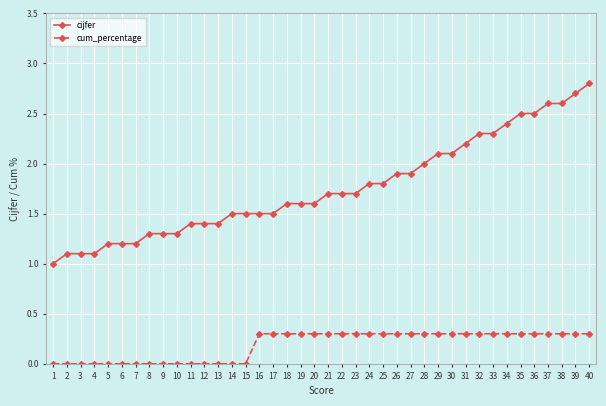

How many lines are shown in the chart?

2